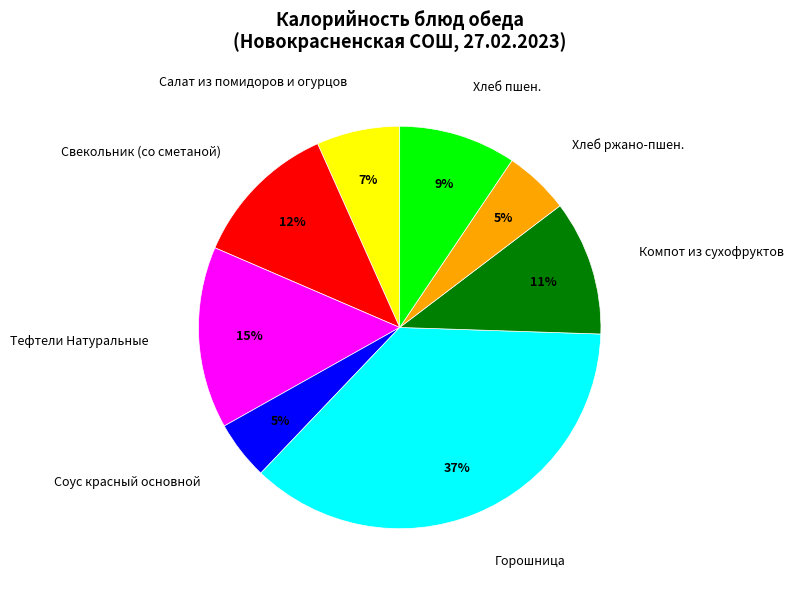

Which slice is the largest?

Горошница